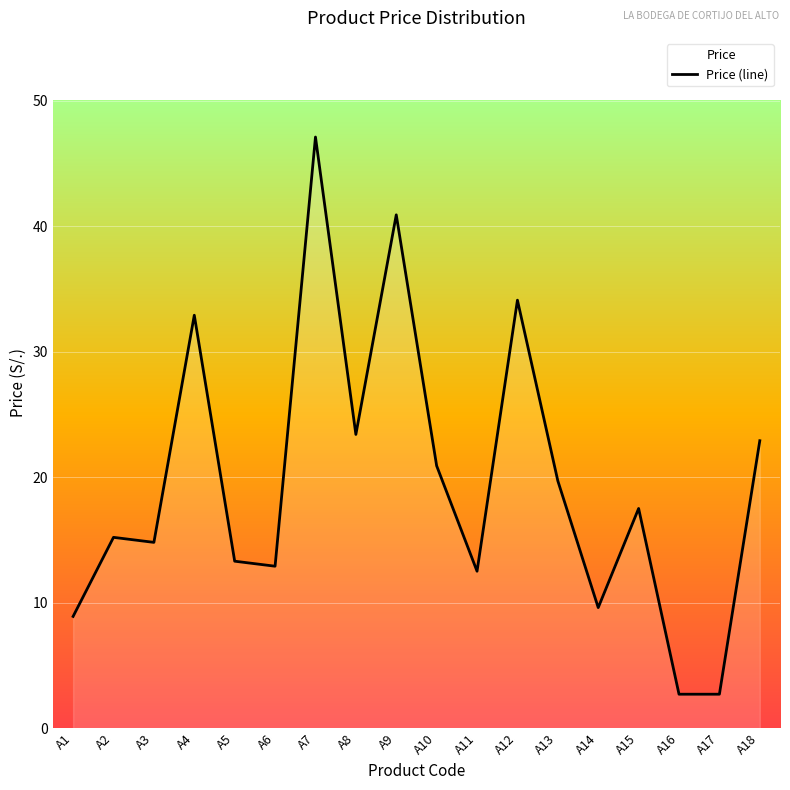

What is the minimum value shown in the chart?

2.7